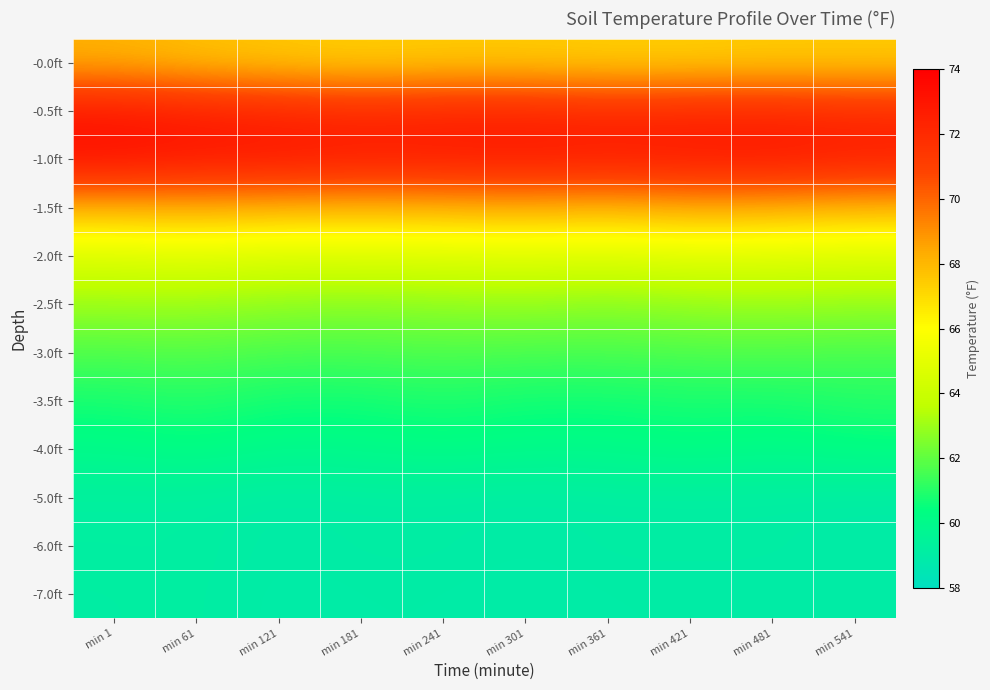

What is the total value across all series at min 61?

770.2